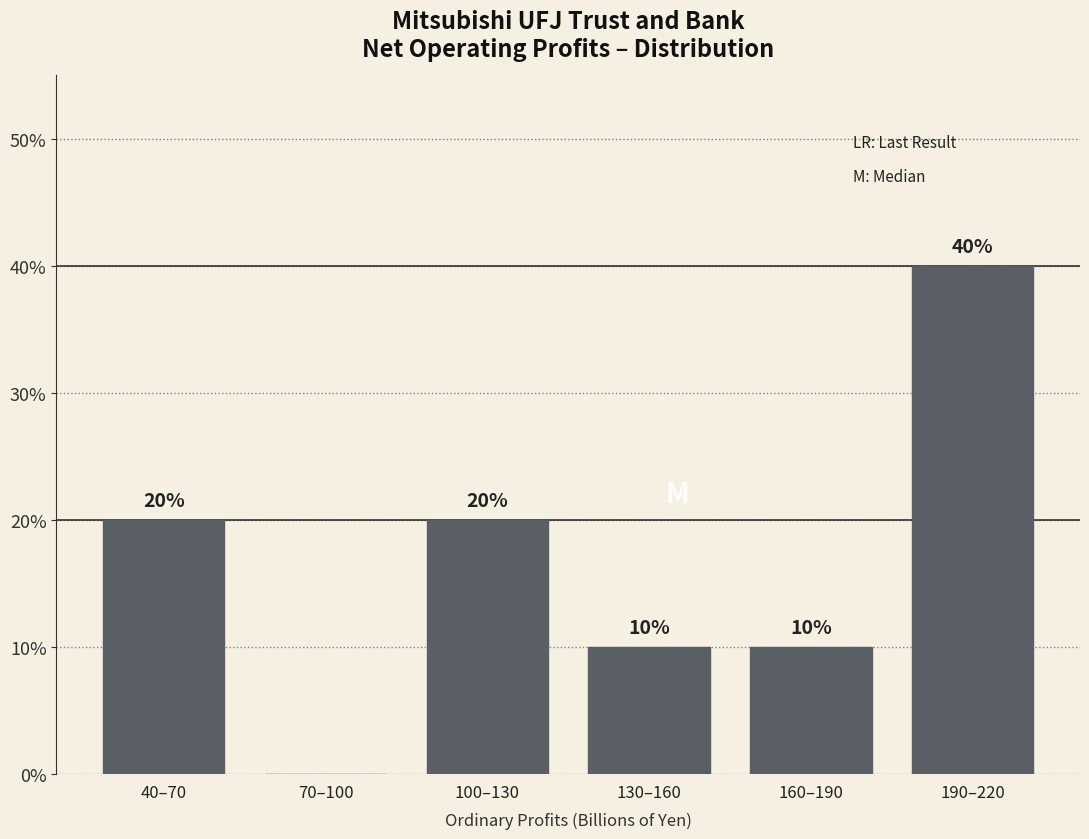

Reading left to right, what are all the values shown in this chart?

40–70=20	70–100=0	100–130=20	130–160=10	160–190=10	190–220=40